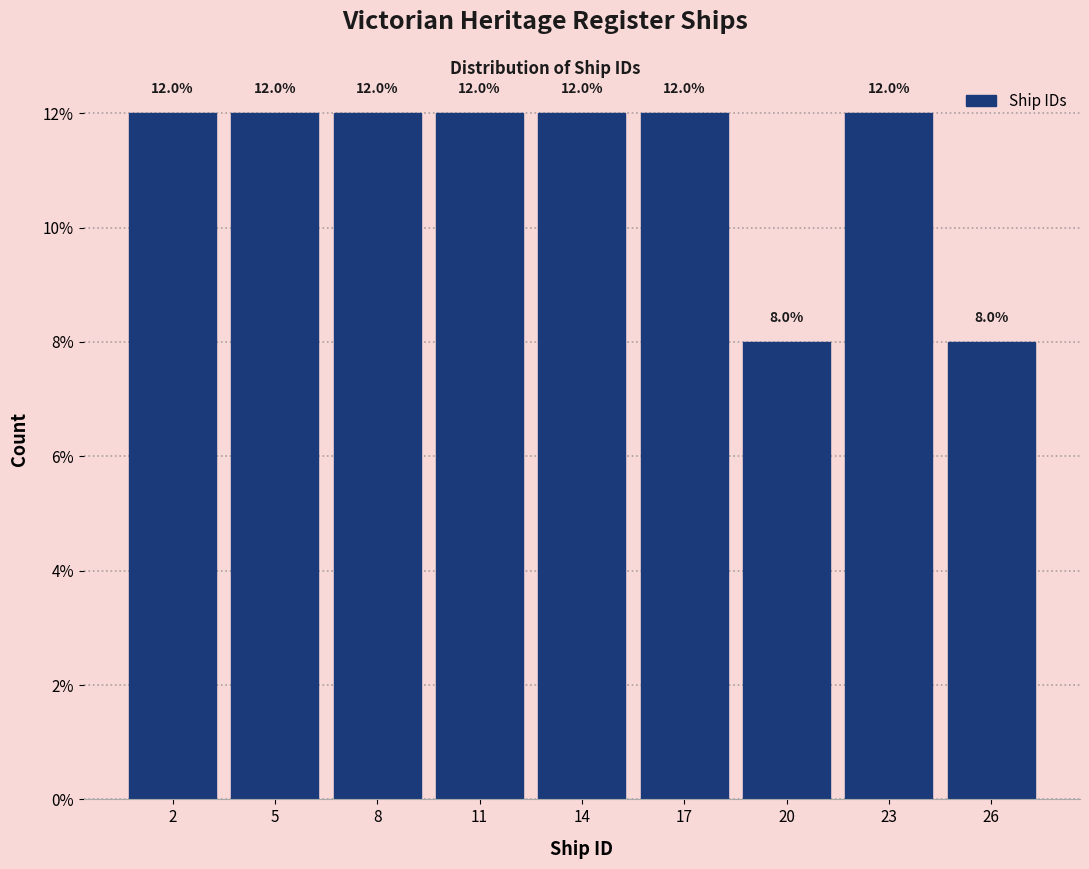

Reading right to left, extract all data points from this chart.

26=8	23=12	20=8	17=12	14=12	11=12	8=12	5=12	2=12